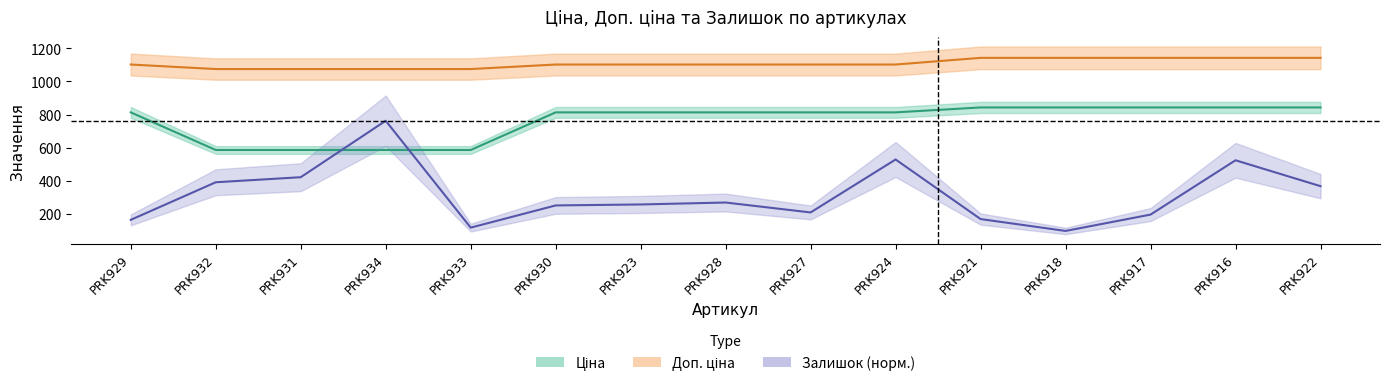

Is it true that Ціна equals 586.0 at PRK932?

True